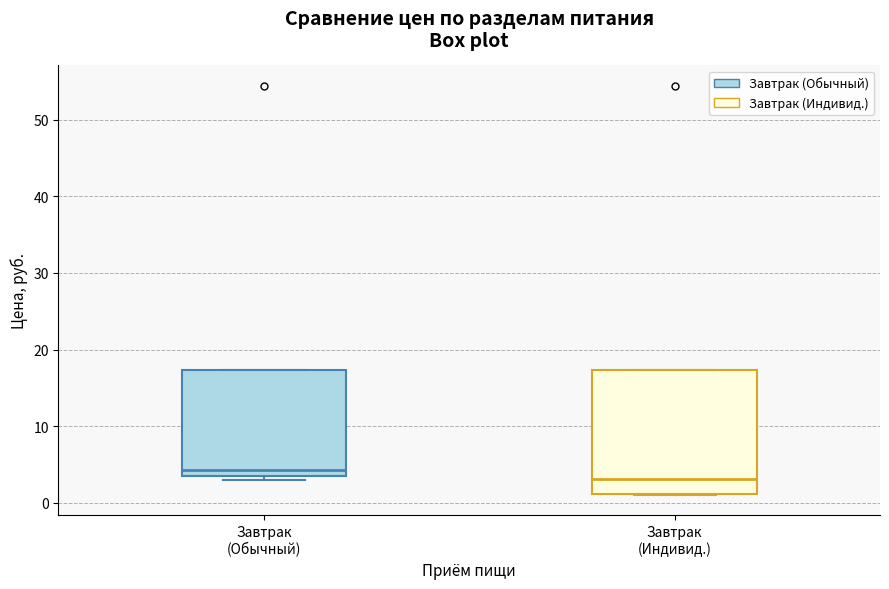

Which box has the highest median line?

Завтрак (Обычный)